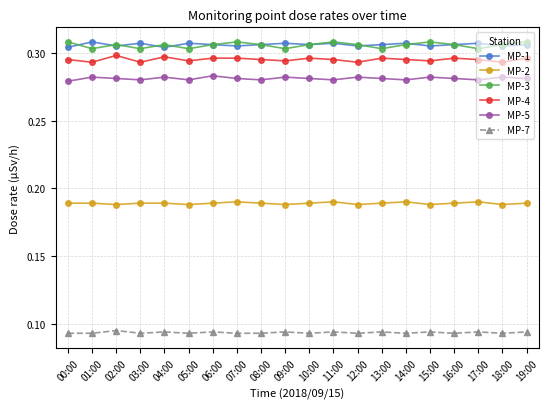

True or false: MP-5 and MP-7 cross at least once.

False